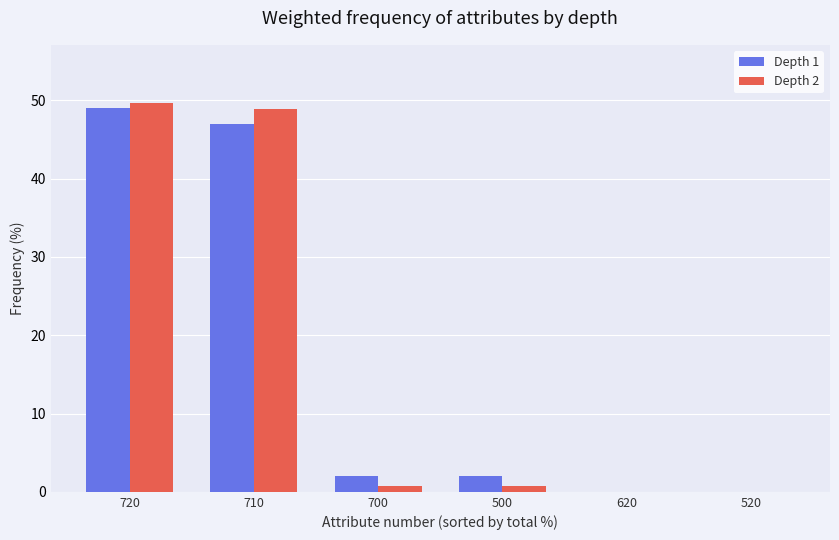

What is the sum of all Depth 1 values?

100.0